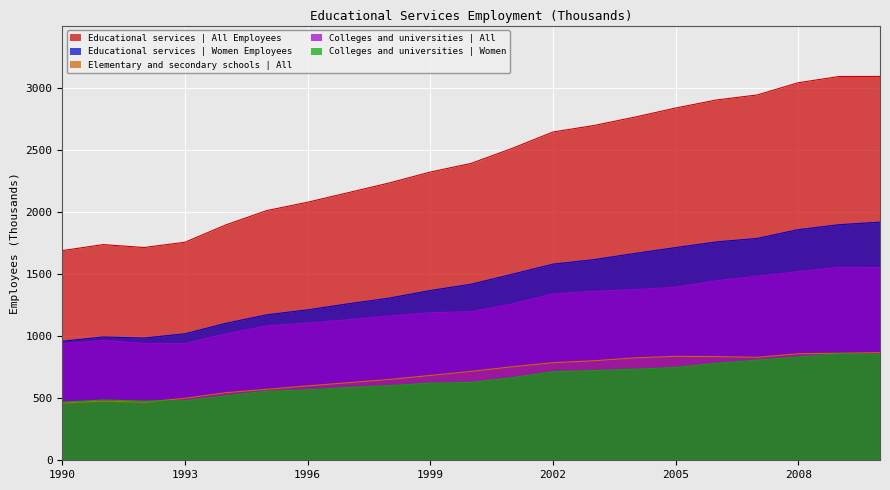

In Colleges and universities | Women, how many points are higher than both neighbors (excluding endpoints)?

2